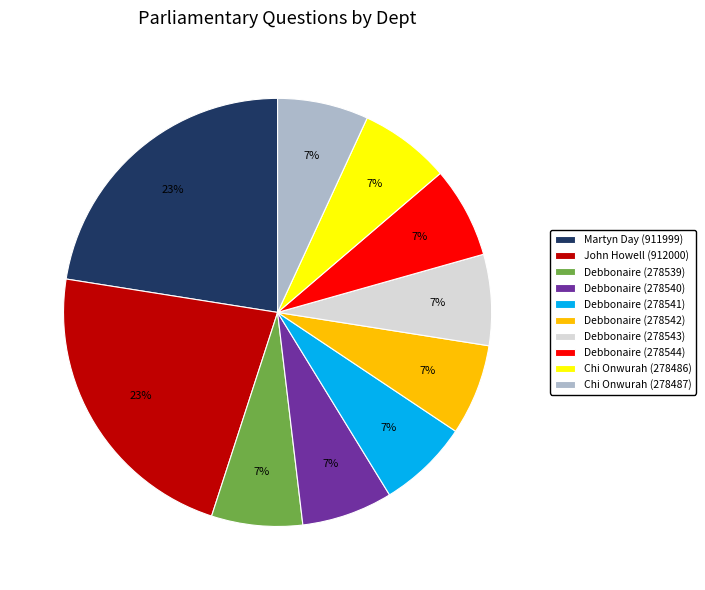

Approximately how many times larger is the value at Debbonaire (278544) compared to Martyn Day (911999)?

0.3